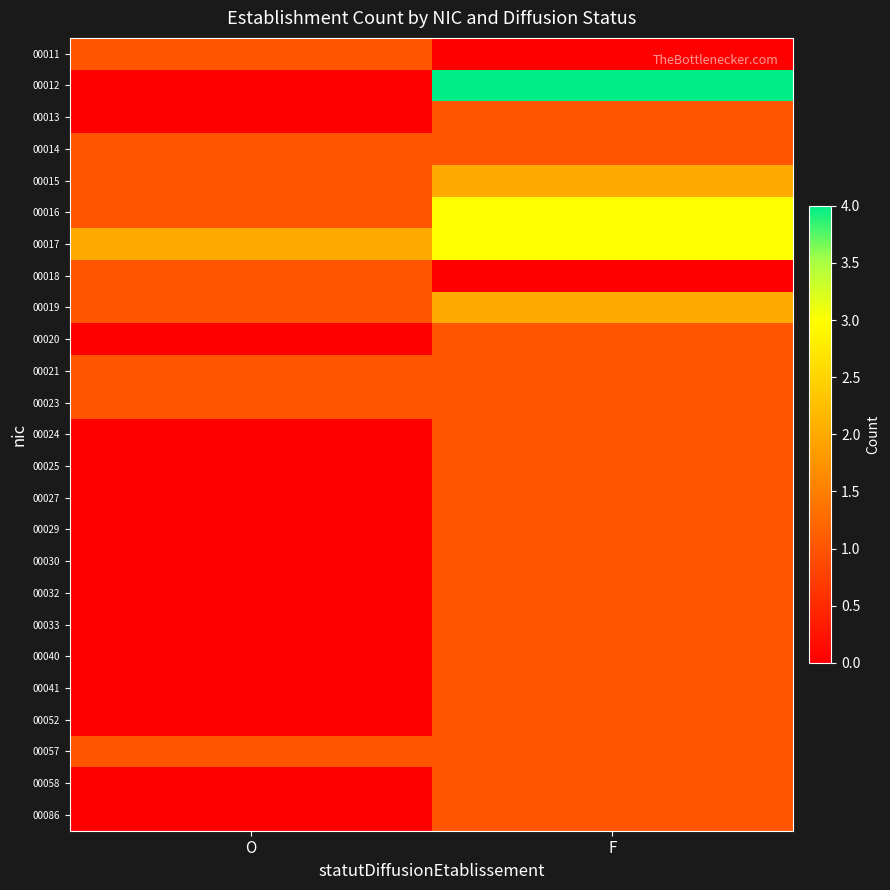

What is the spread (max minus min) of values at O?

2